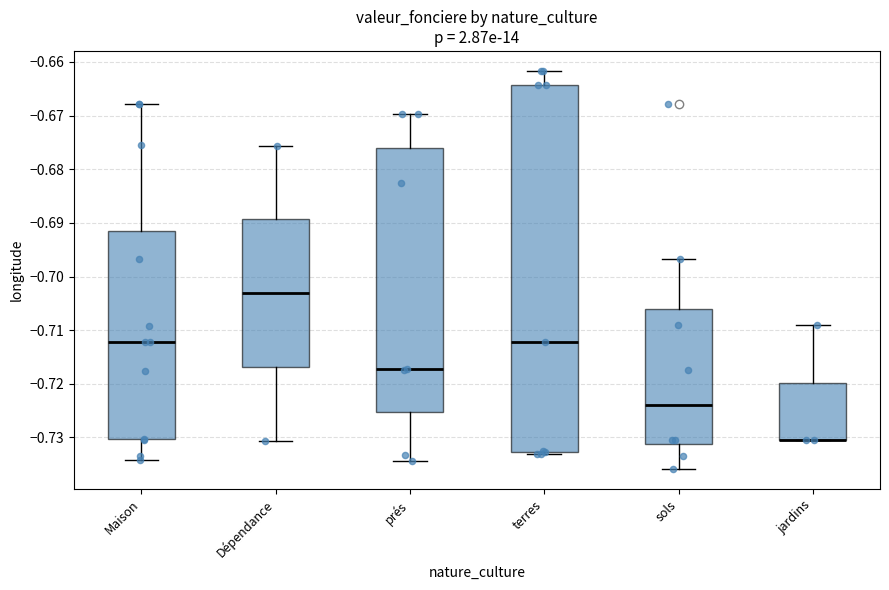

Where is the upper edge of the box for terres on the y-axis? The values are not printed on the chart, so give them approximately, as read against the axis.

-0.664